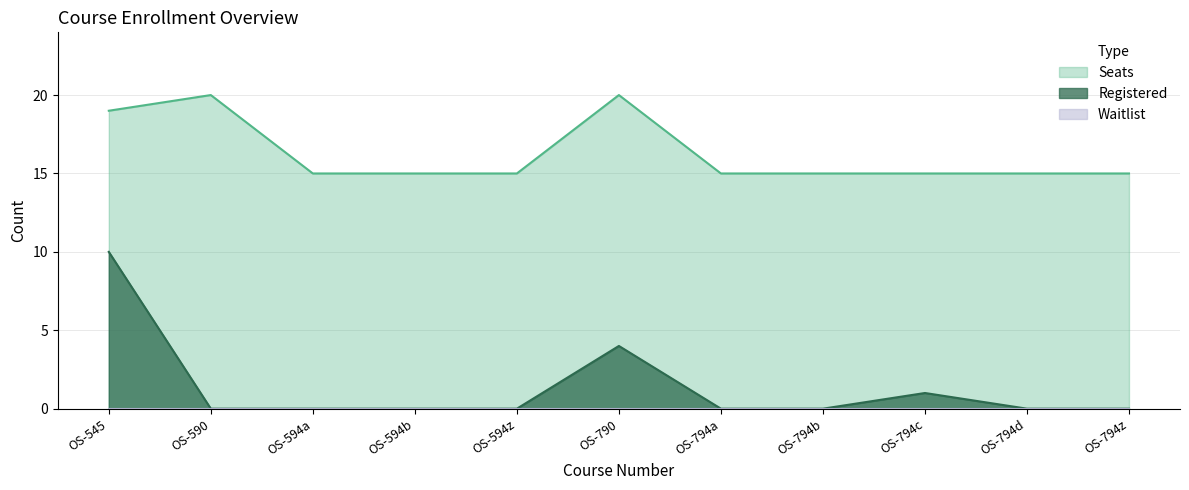

How many distinct data groups are displayed?

3